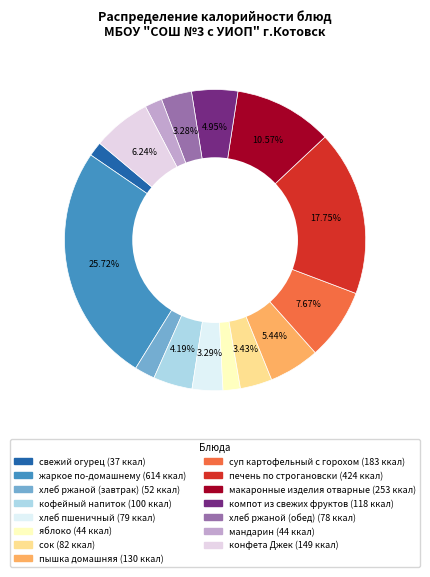

How many segments does this pie chart have?

15